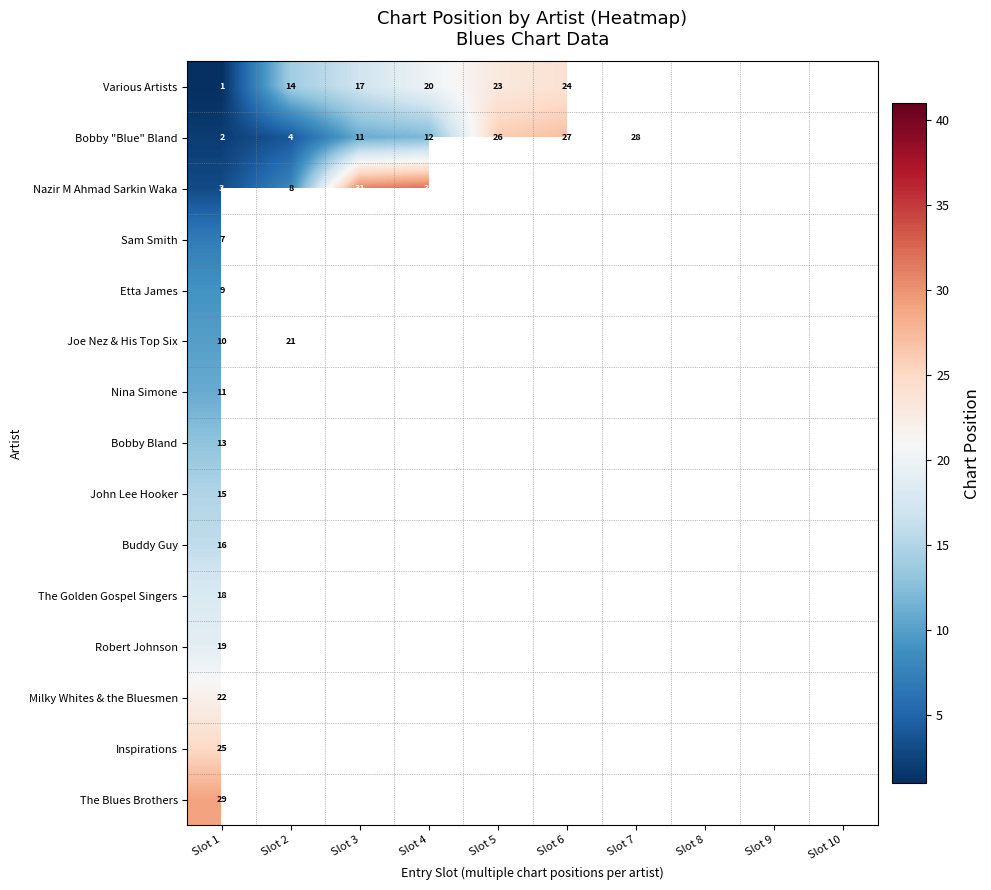

The Buddy Guy series shows 28 at Slot 1. True or false?

False